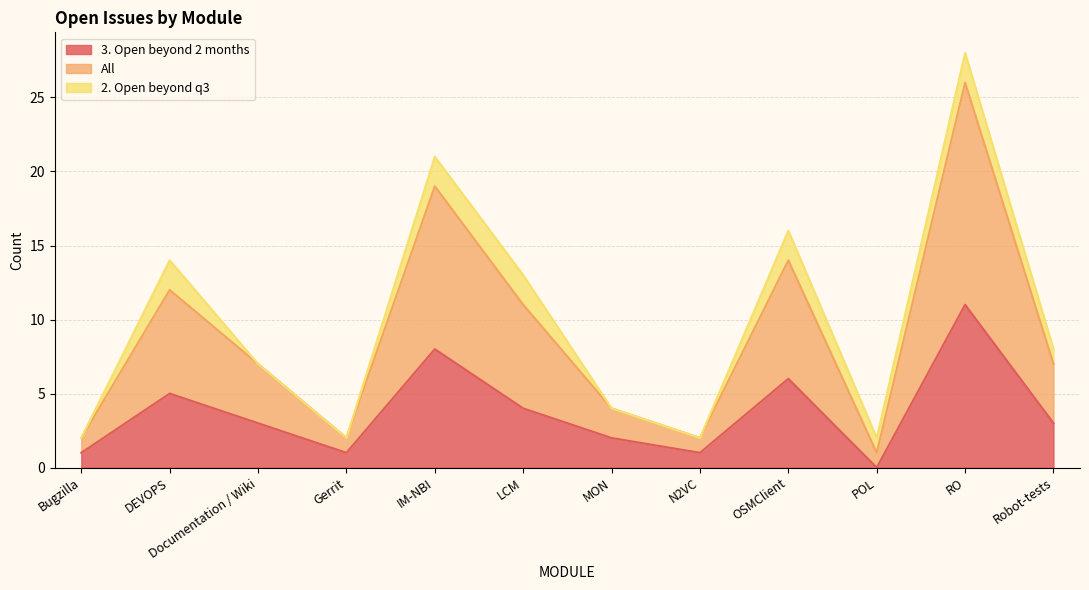

How many data points does each series have?

12